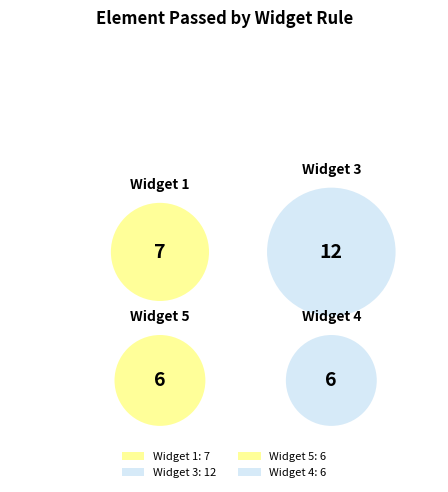

To the nearest percent, what percentage of the pie is Widget 3?

39%